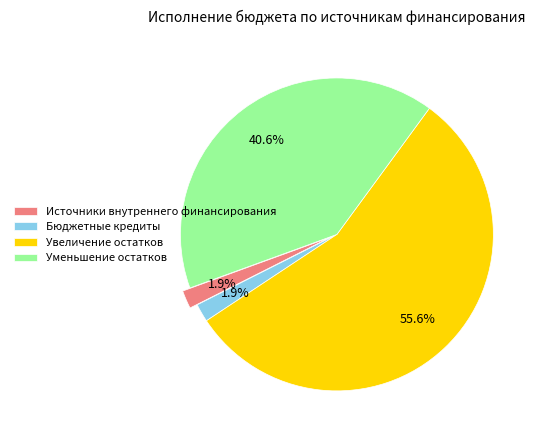

What is the largest slice in the pie chart?

Увеличение остатков